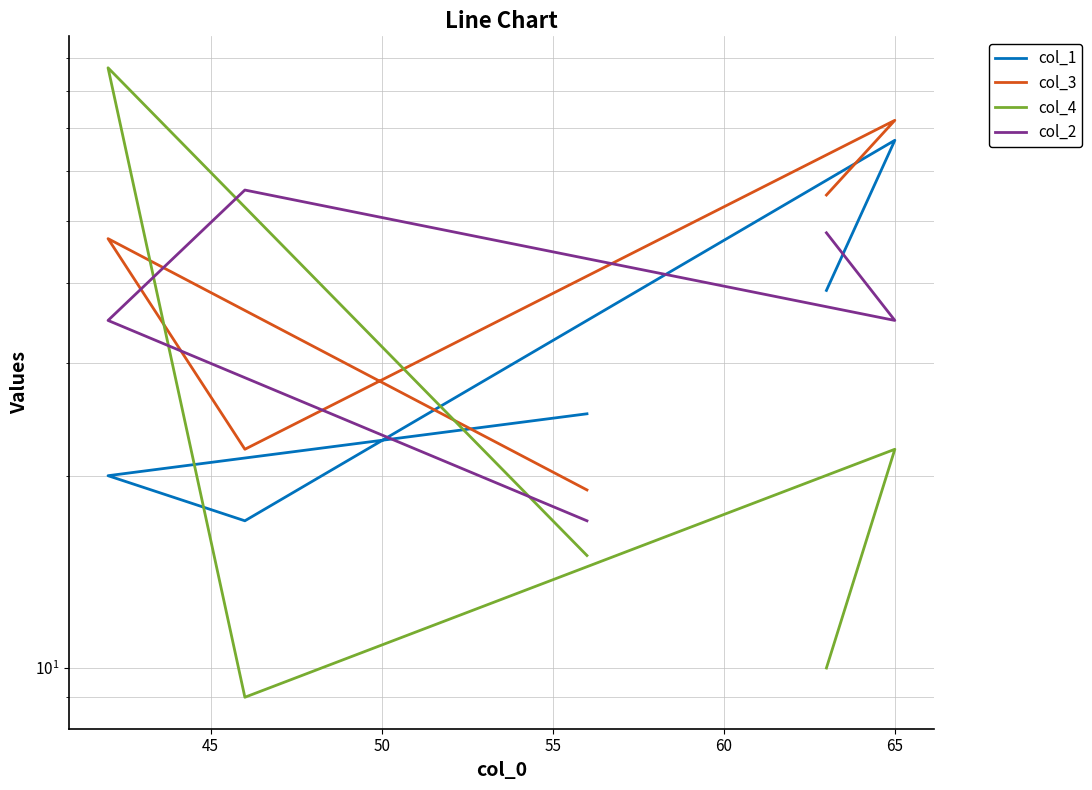

True or false: col_3 has more than 1 points higher than both neighbors.

True